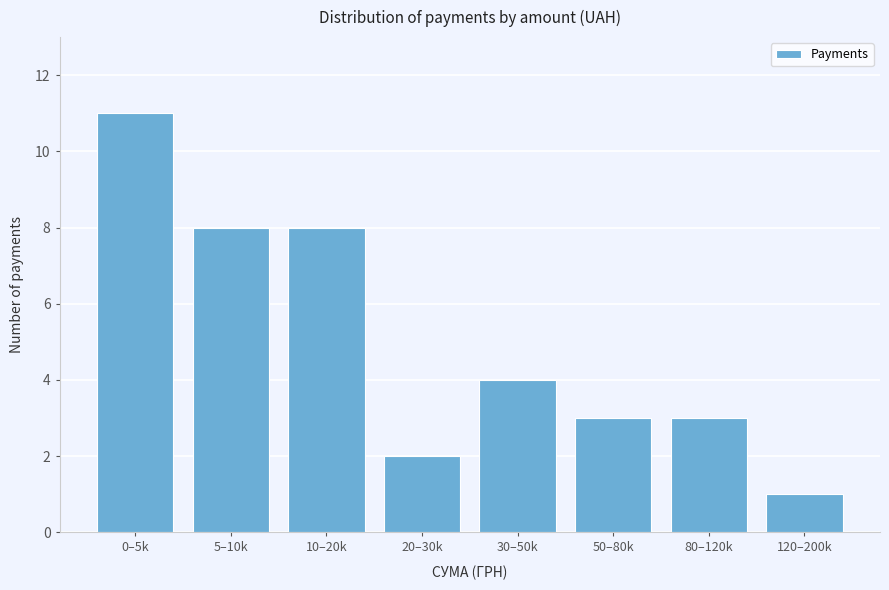

Reading left to right, what are all the values shown in this chart?

11	8	8	2	4	3	3	1